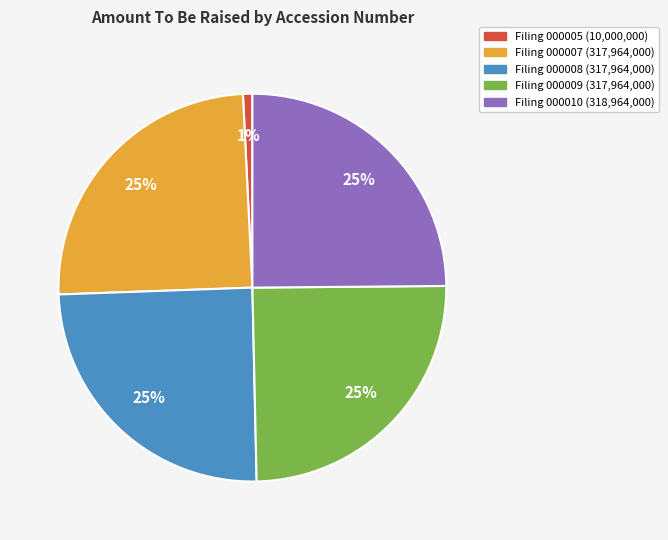

To the nearest percent, what is the difference between the largest and smallest slice percentages?

24%